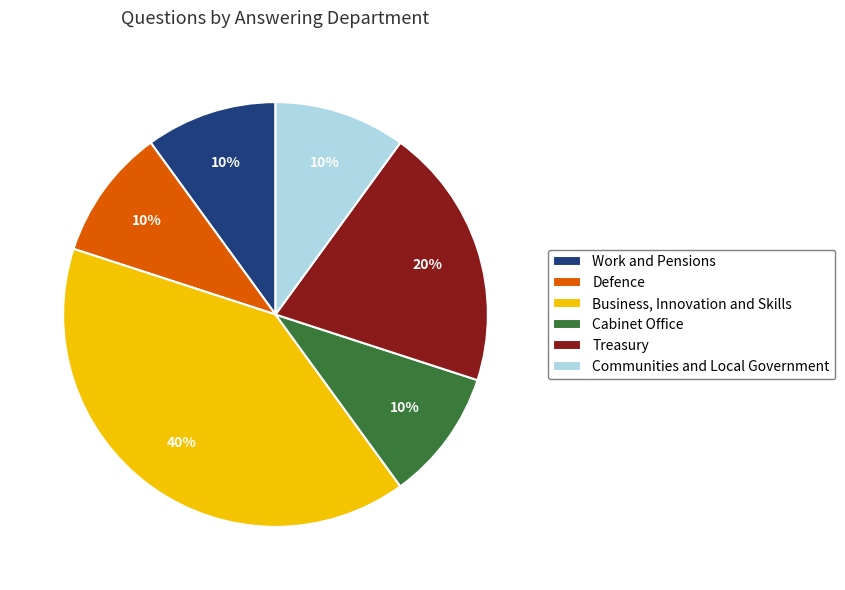

To the nearest percent, what portion does Treasury represent?

20%